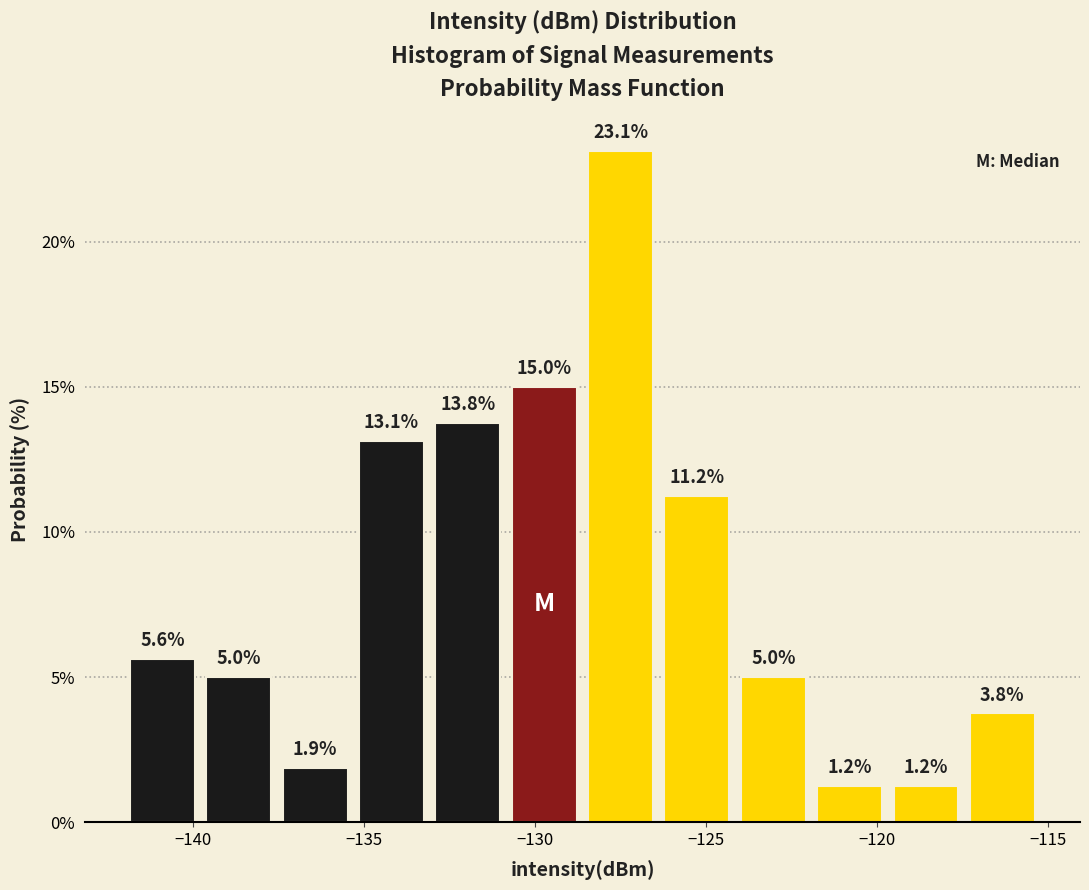

Over which range of the x-axis is the bar tallest?

-128.5 to -126.5